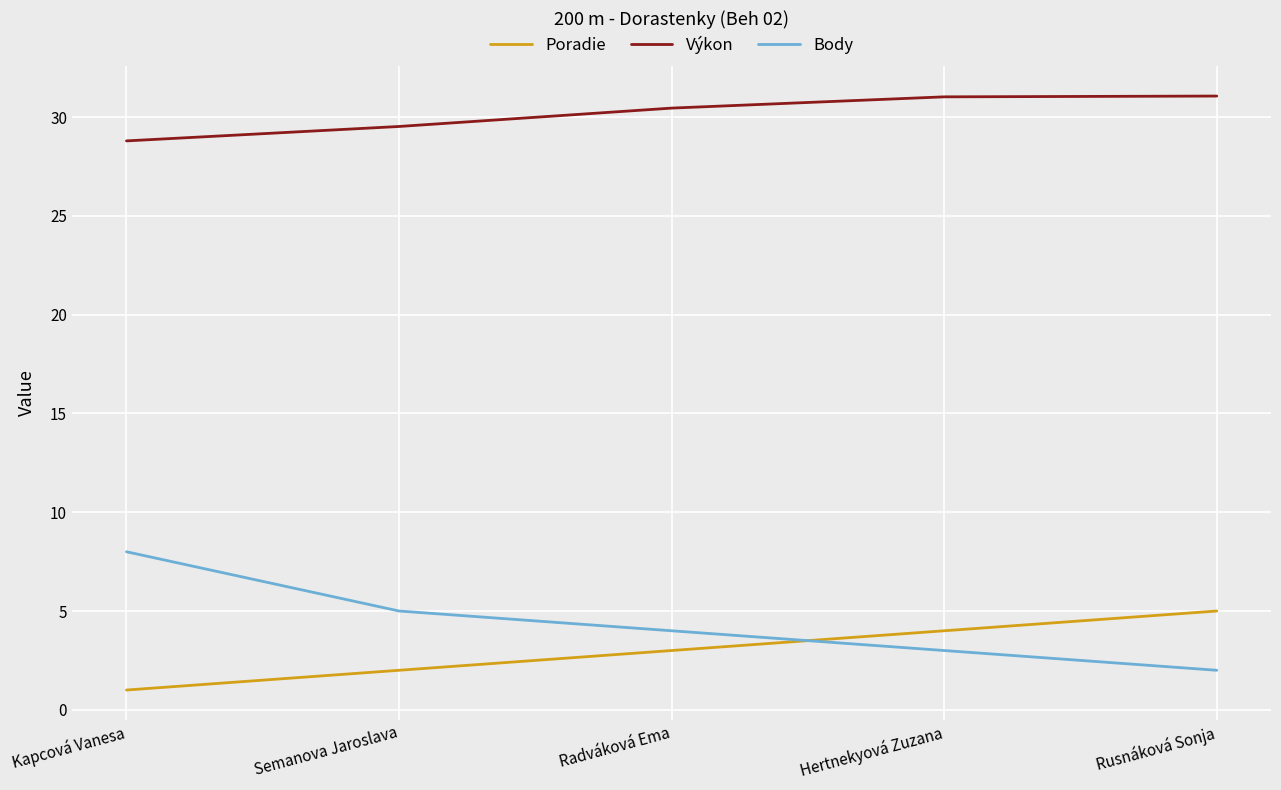

Which series has the largest total across all categories?

Výkon